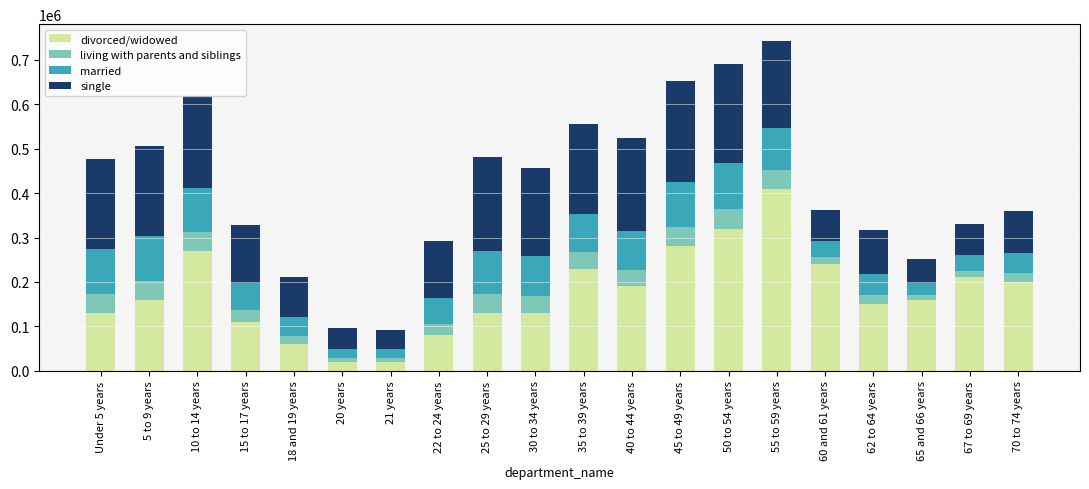

What is the sum of all divorced/widowed values?

3500000.0